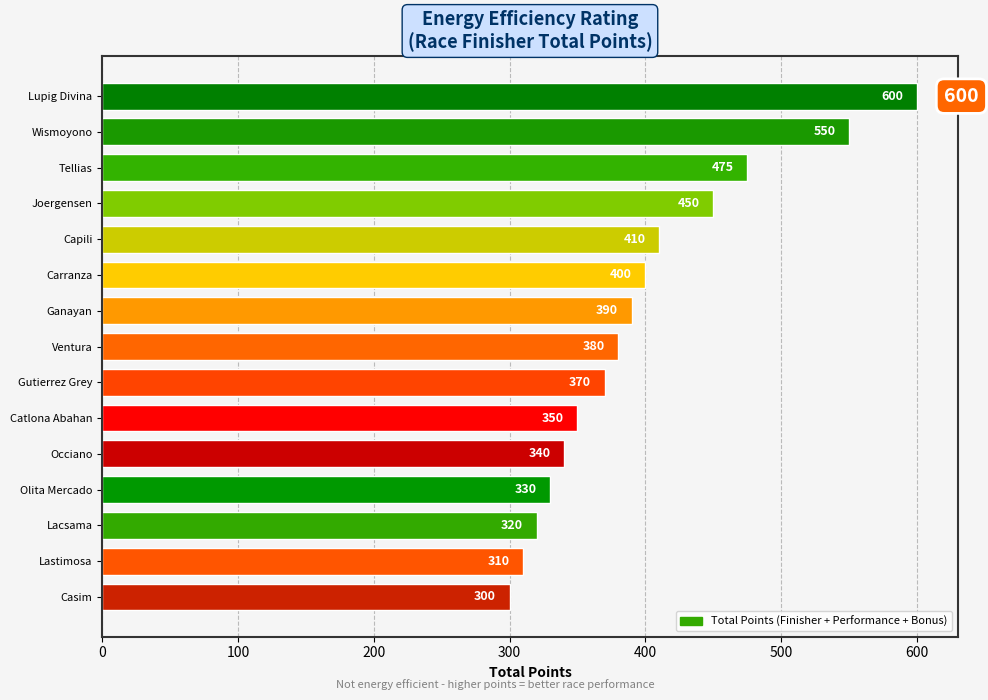

Rank the categories by value from lowest to highest.

Casim, Lastimosa, Lacsama, Olita Mercado, Occiano, Catlona Abahan, Gutierrez Grey, Ventura, Ganayan, Carranza, Capili, Joergensen, Tellias, Wismoyono, Lupig Divina